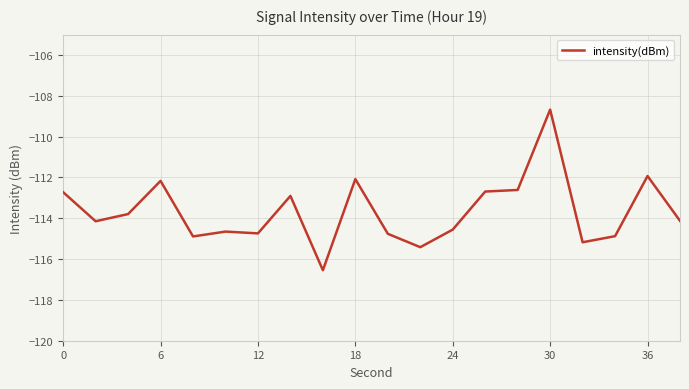

What is the smallest value displayed?

-116.5